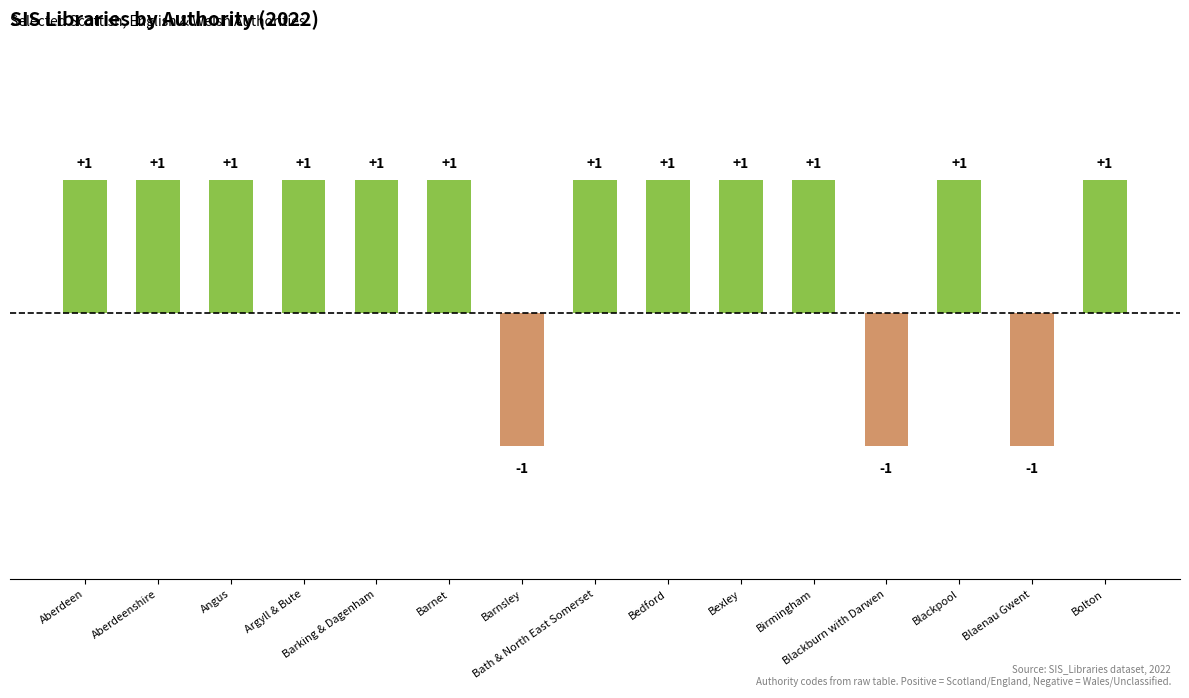

Reading right to left, what are all the values shown in this chart?

Bolton=1	Blaenau Gwent=-1	Blackpool=1	Blackburn with Darwen=-1	Birmingham=1	Bexley=1	Bedford=1	Bath & North East Somerset=1	Barnsley=-1	Barnet=1	Barking & Dagenham=1	Argyll & Bute=1	Angus=1	Aberdeenshire=1	Aberdeen=1